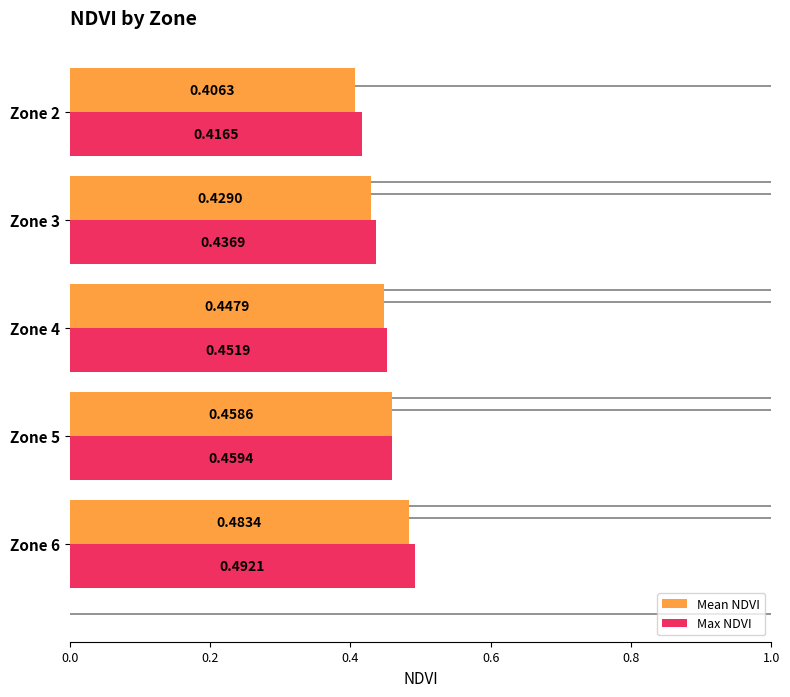

List the series in order of their overall mean, lowest first.

Mean NDVI, Max NDVI